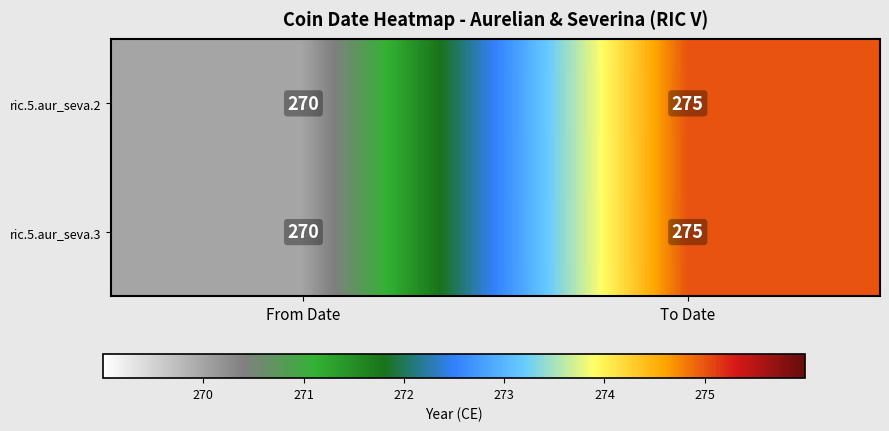

Where is ric.5.aur_seva.3 nearest to the value 272?

From Date